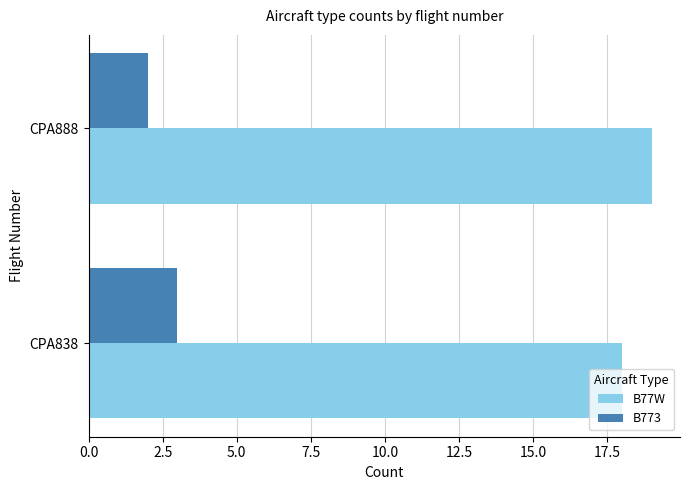

What is the sum of the B77W values at CPA838 and CPA888?

37